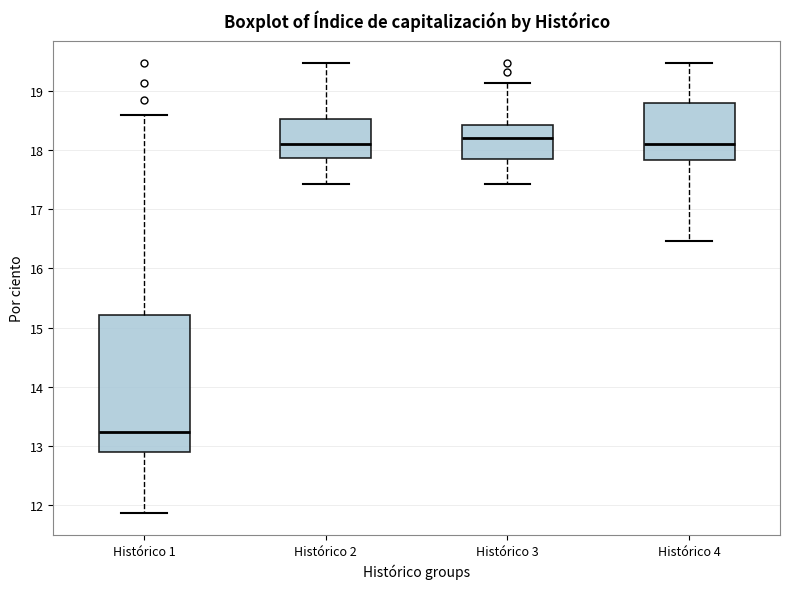

Reading left to right, read every box against the y-axis: the position of its median line, the range the box covers, and the ends of its whiskers. The values are not printed on the chart, so give them approximately, as read against the axis.

Histórico 1: median 13.2, box 12.9 to 15.2, whiskers 11.9 to 18.6
Histórico 2: median 18.1, box 17.9 to 18.5, whiskers 17.4 to 19.5
Histórico 3: median 18.2, box 17.8 to 18.4, whiskers 17.4 to 19.1
Histórico 4: median 18.1, box 17.8 to 18.8, whiskers 16.5 to 19.5